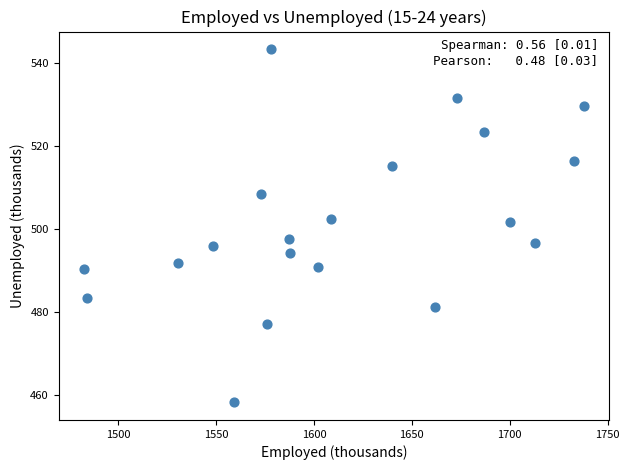

What is the range of Y values (max minus min)?

85.2